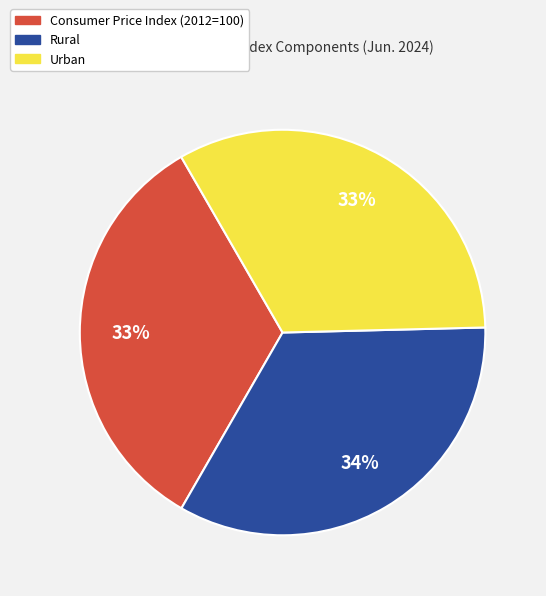

How many segments does this pie chart have?

3